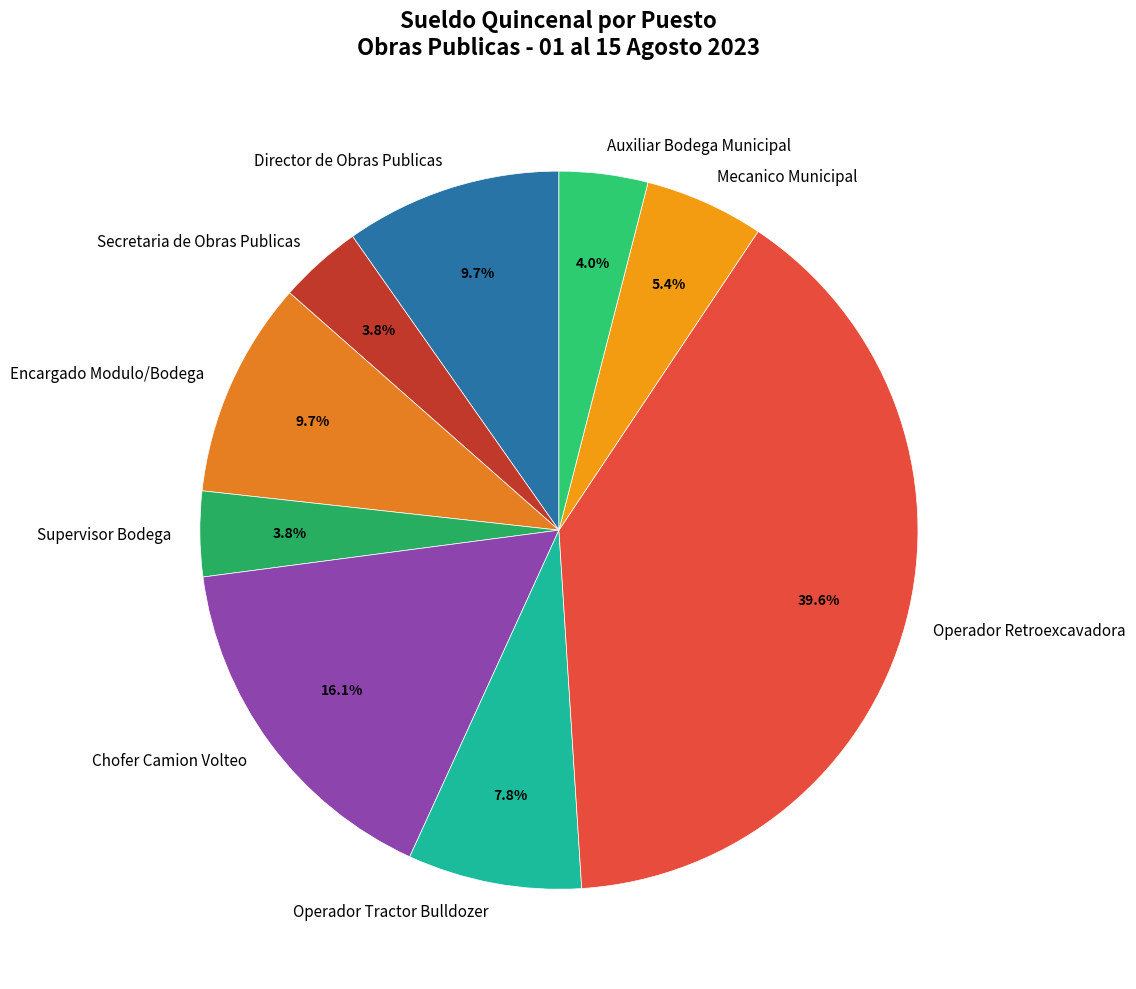

What is the ratio of the value at Mecanico Municipal to the value at Supervisor Bodega?

1.4